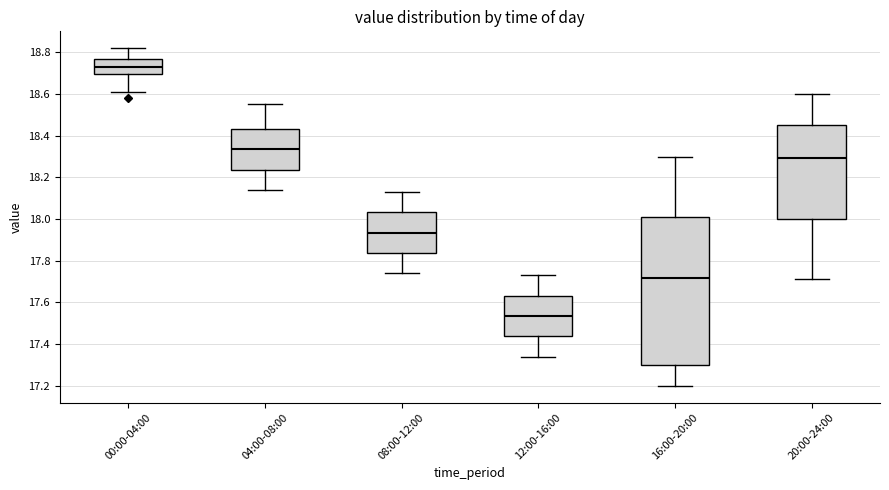

Where is the upper edge of the box for 08:00-12:00 on the y-axis? The values are not printed on the chart, so give them approximately, as read against the axis.

18.04